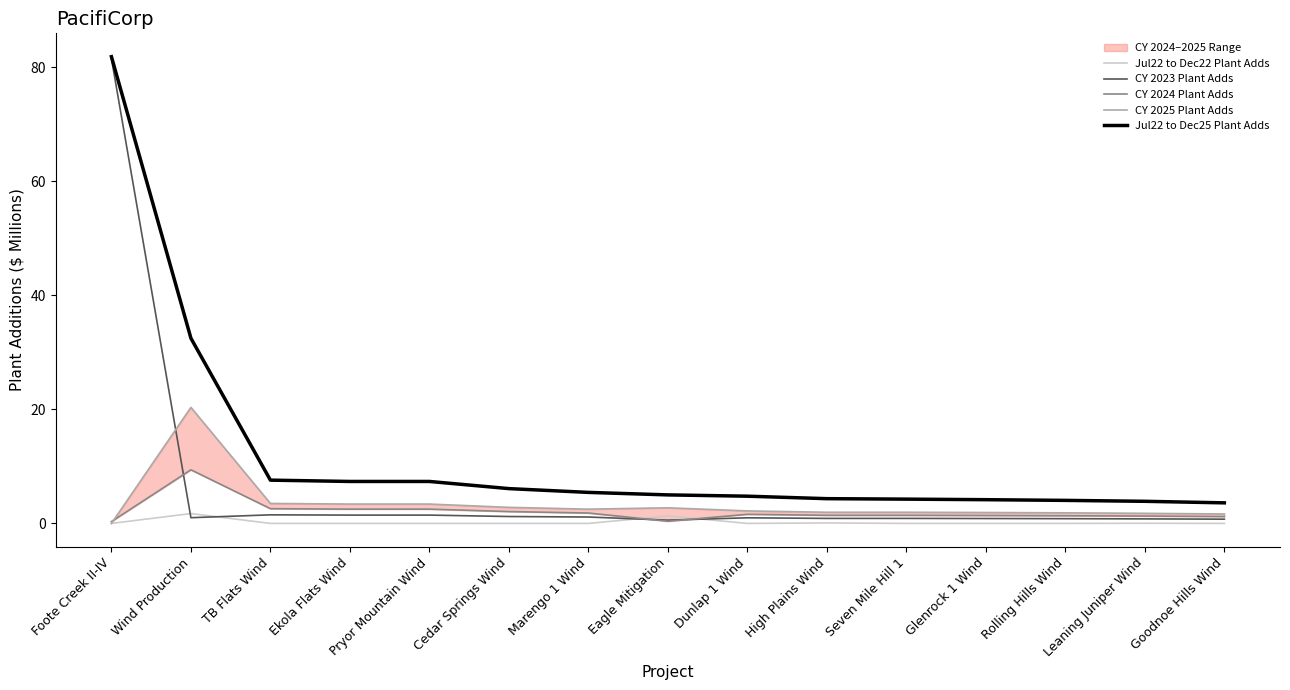

Rank the series by their maximum value, from lowest to highest.

Jul22 to Dec22 Plant Adds, CY 2024 Plant Adds, CY 2025 Plant Adds, CY 2023 Plant Adds, Jul22 to Dec25 Plant Adds